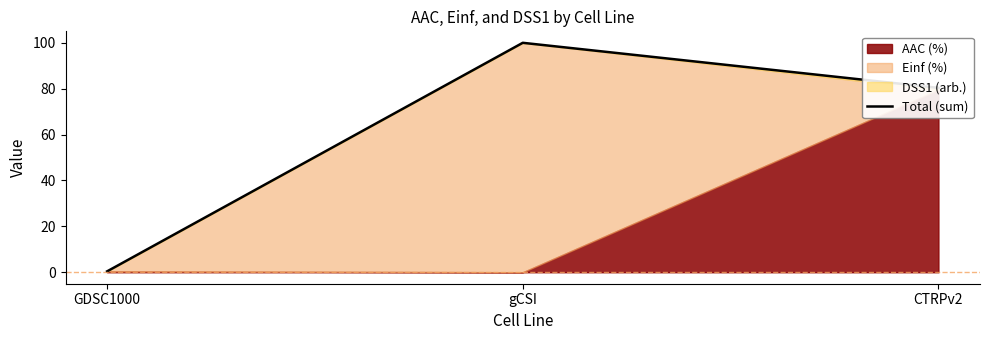

Reading right to left, extract all data points from this chart.

80.4	100.0	0.4